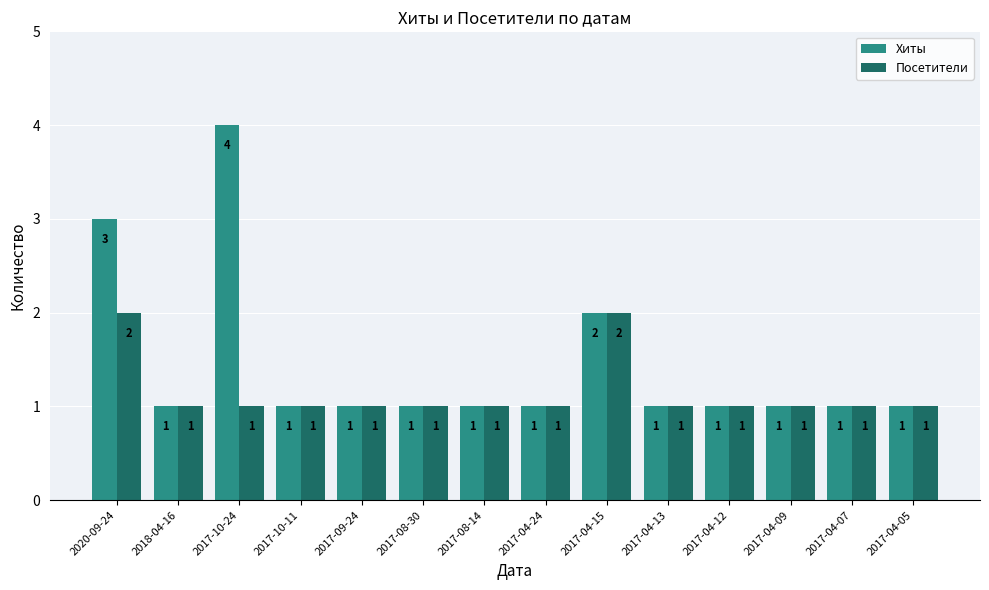

What is the total value across all series at 2017-04-05?

2